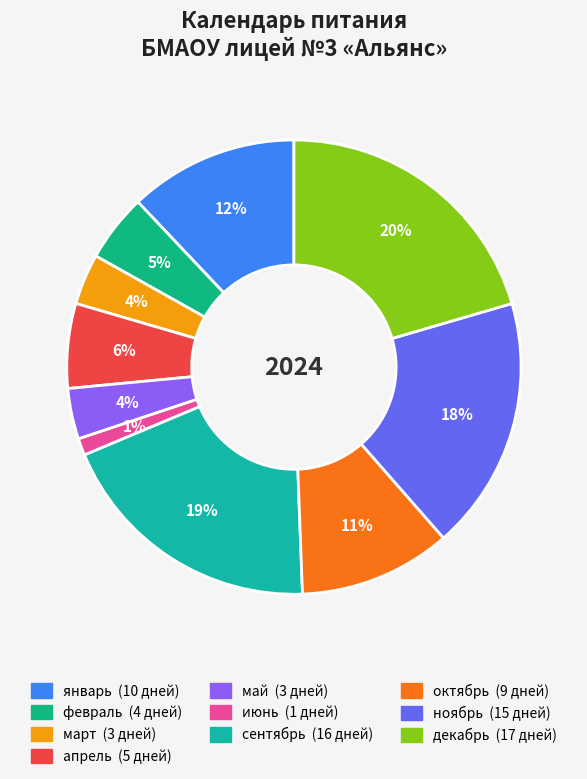

To the nearest percent, what is the difference between the largest and smallest slice percentages?

19%